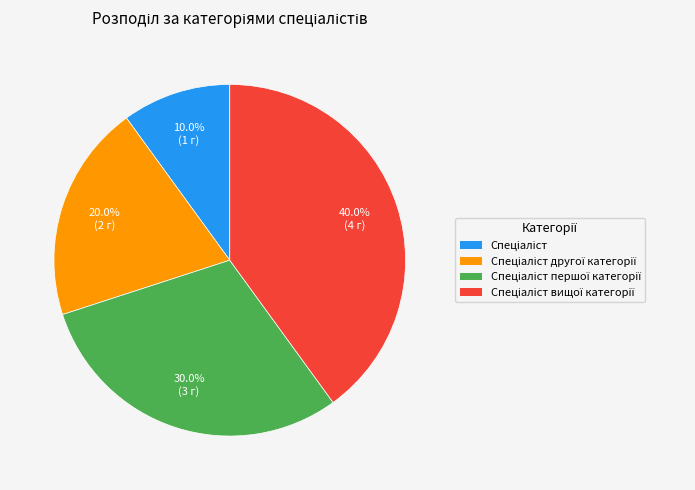

Does any single category account for the majority?

No